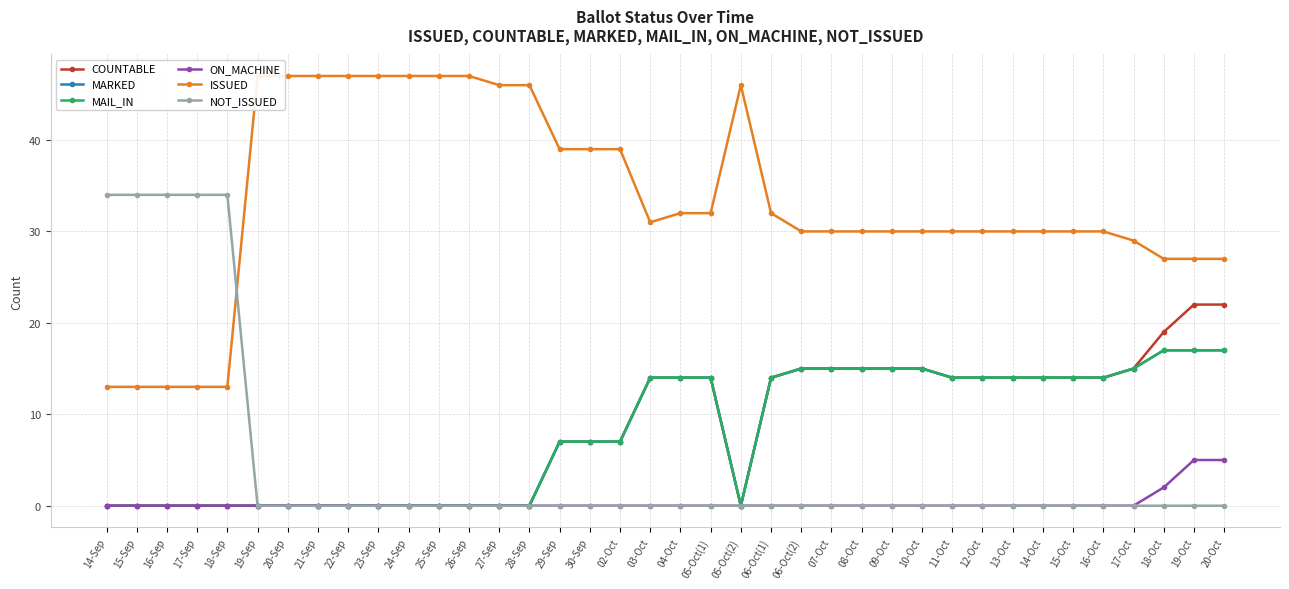

How many positive values does the COUNTABLE series have?

22